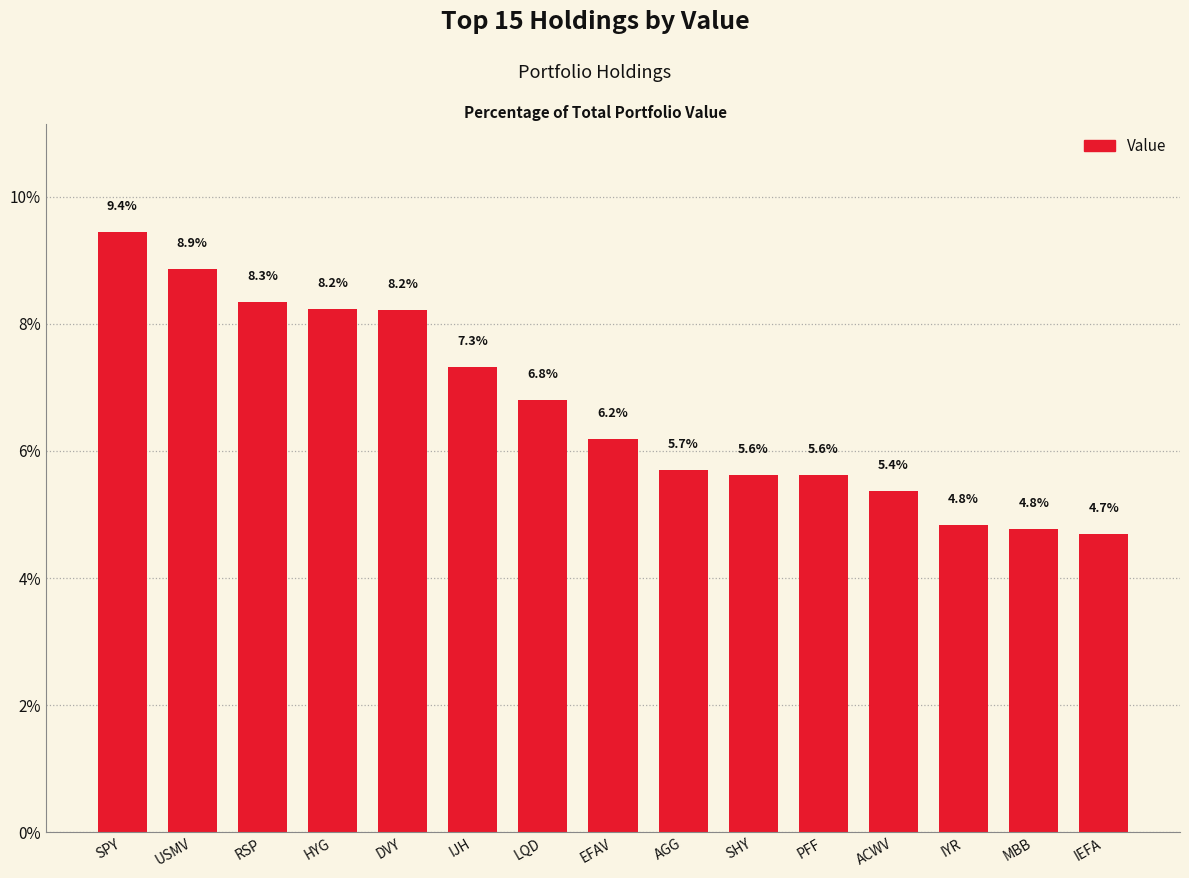

Count the number of data series in this chart.

1